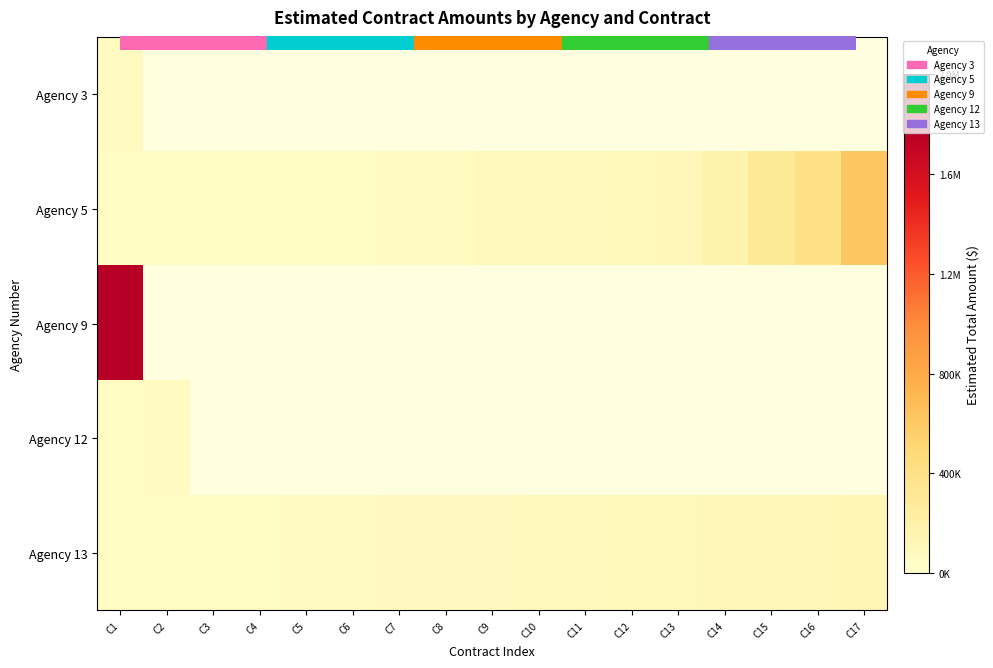

How many distinct data groups are displayed?

5